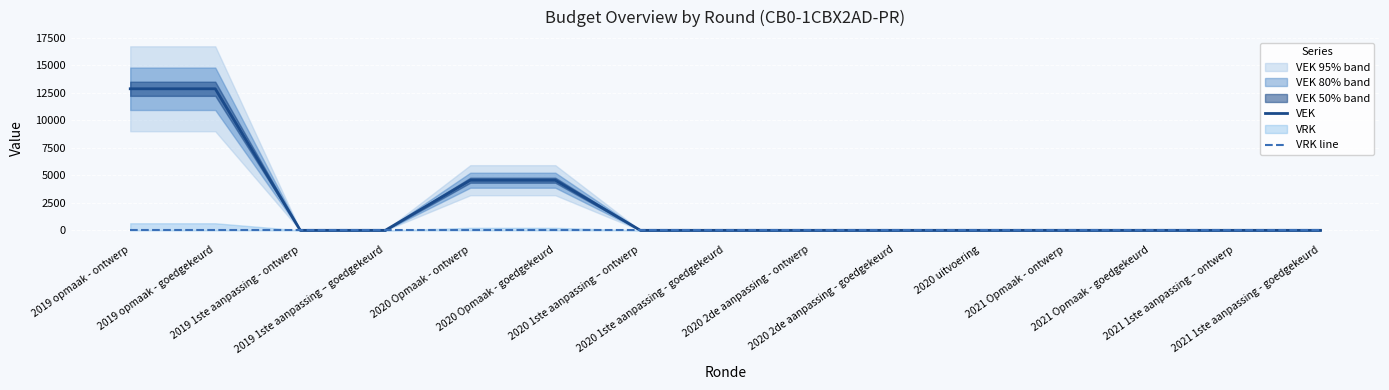

True or false: VEK and VRK line cross at least once.

False